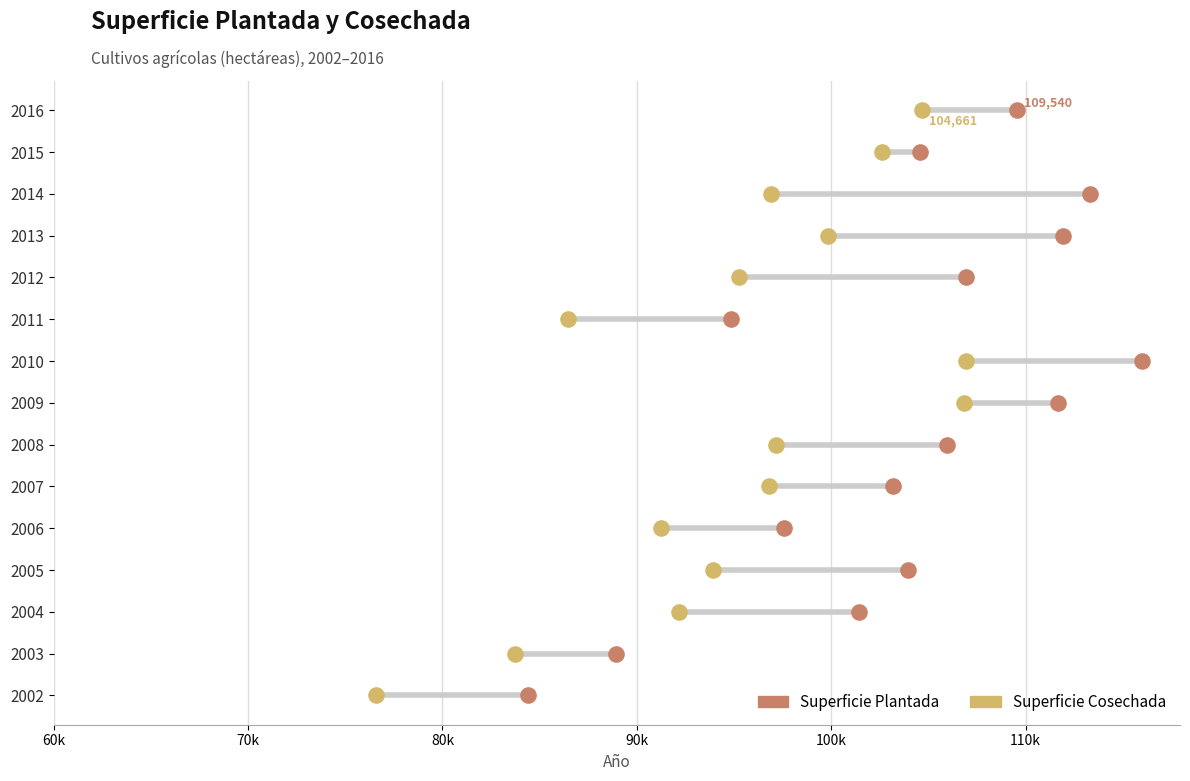

Is the value of Superficie Plantada at 80k greater than the value of Superficie Cosechada at 100k?

No